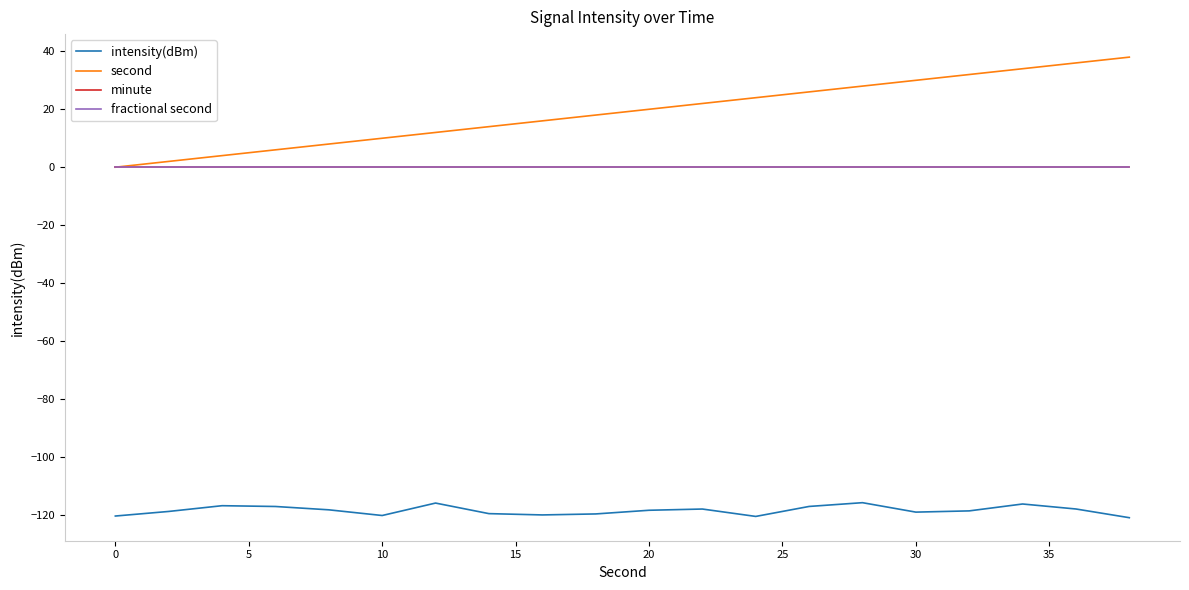

Is this an area chart (filled region under the line)?

No